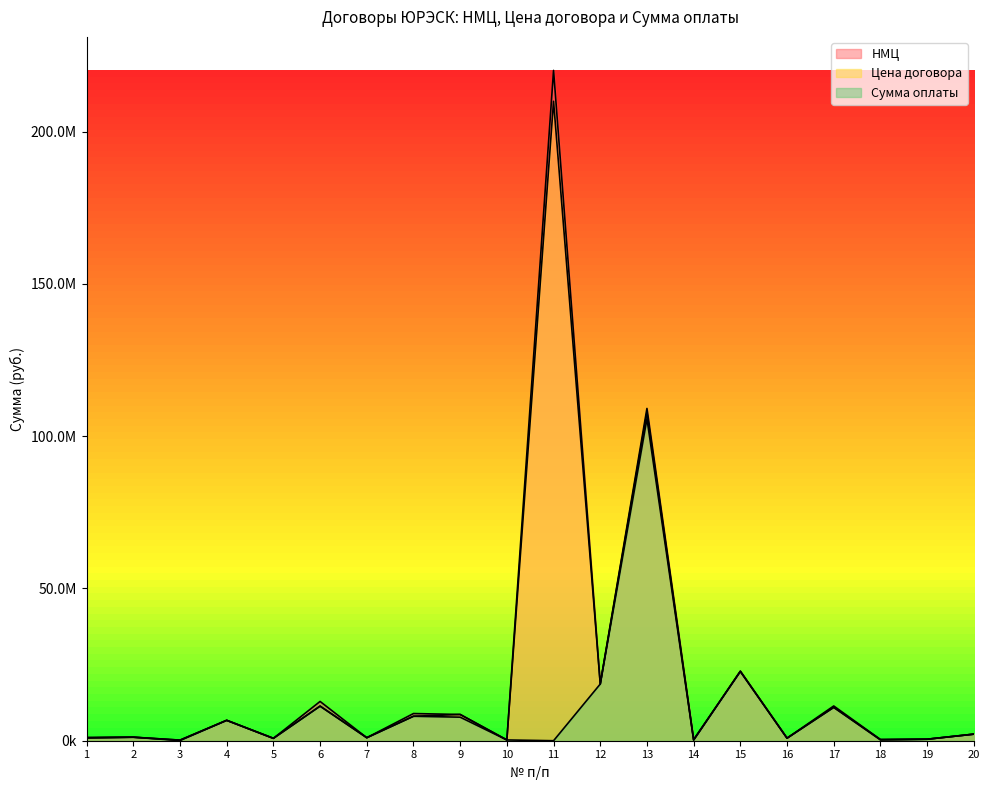

At how many categories does at least one series exceed 206356455?

1